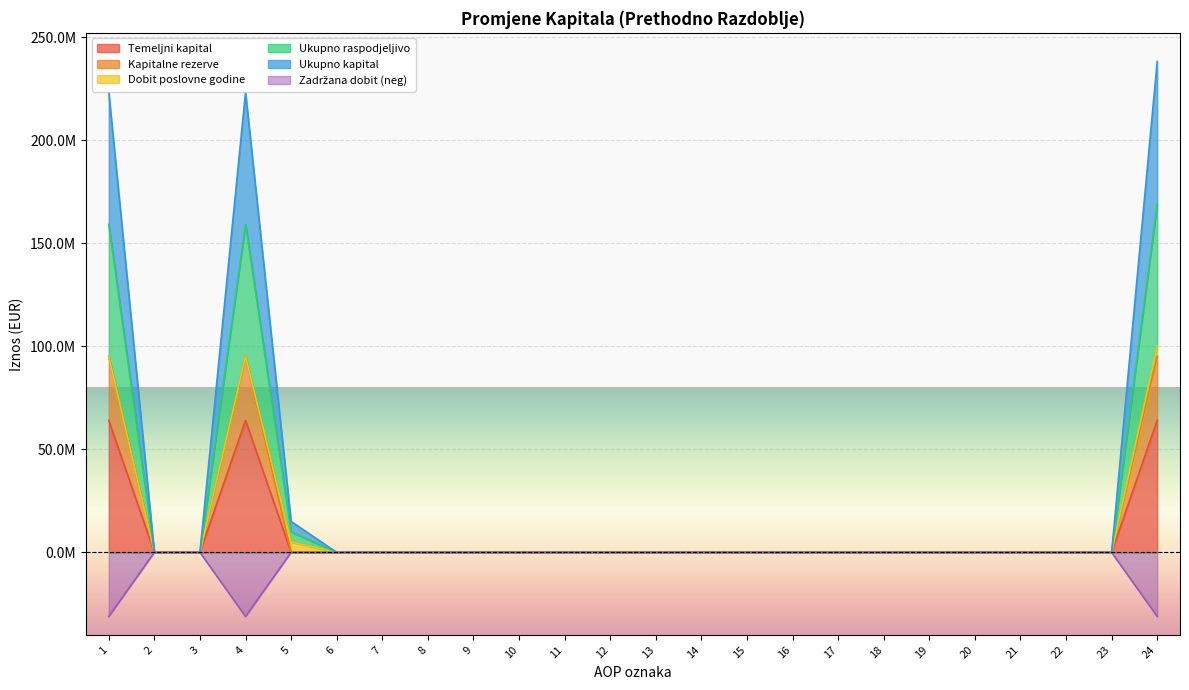

True or false: Temeljni kapital and Ukupno kapital intersect in this chart.

False